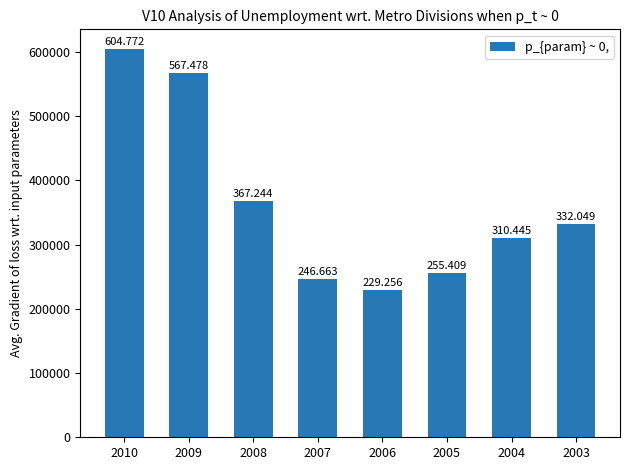

Which label corresponds to the smallest value in the chart?

2006